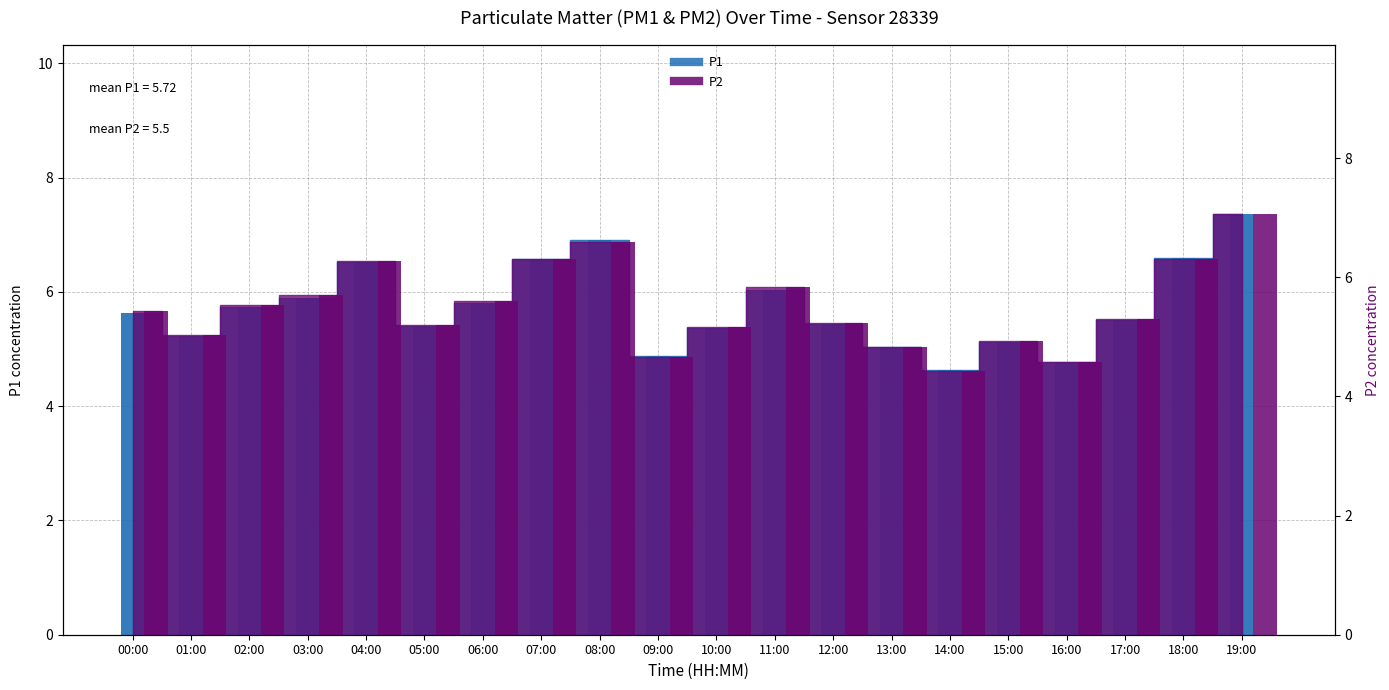

What is the label of the 12th bar from the right?

08:00